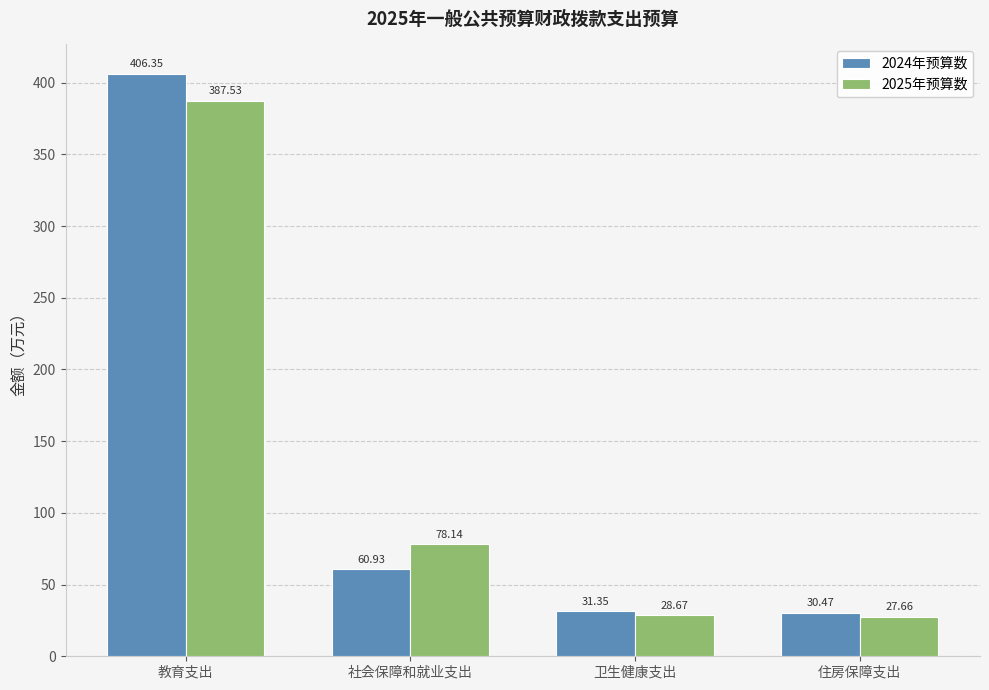

Rank the series by their average value, from lowest to highest.

2025年预算数, 2024年预算数